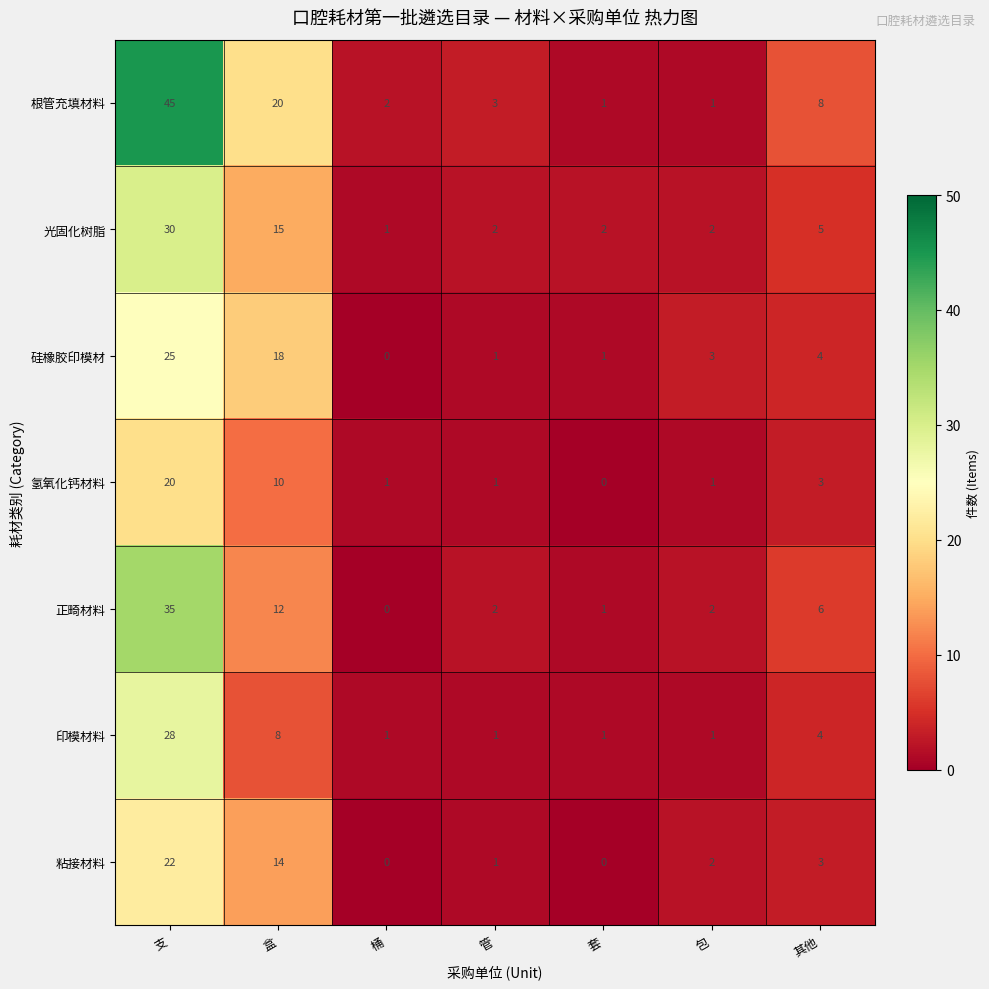

The value of 粘接材料 at 管 is 0. True or false?

False